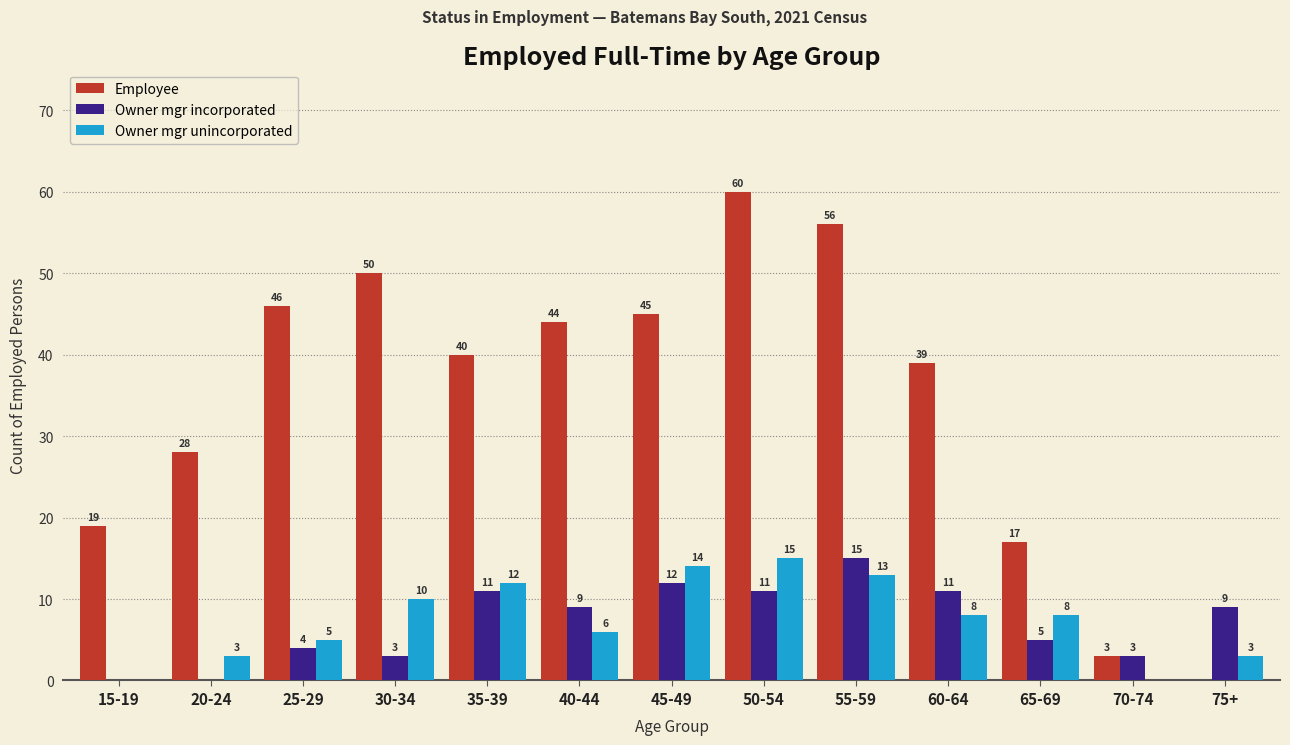

What is the sum of the Owner mgr incorporated values at 60-64 and 20-24?

11